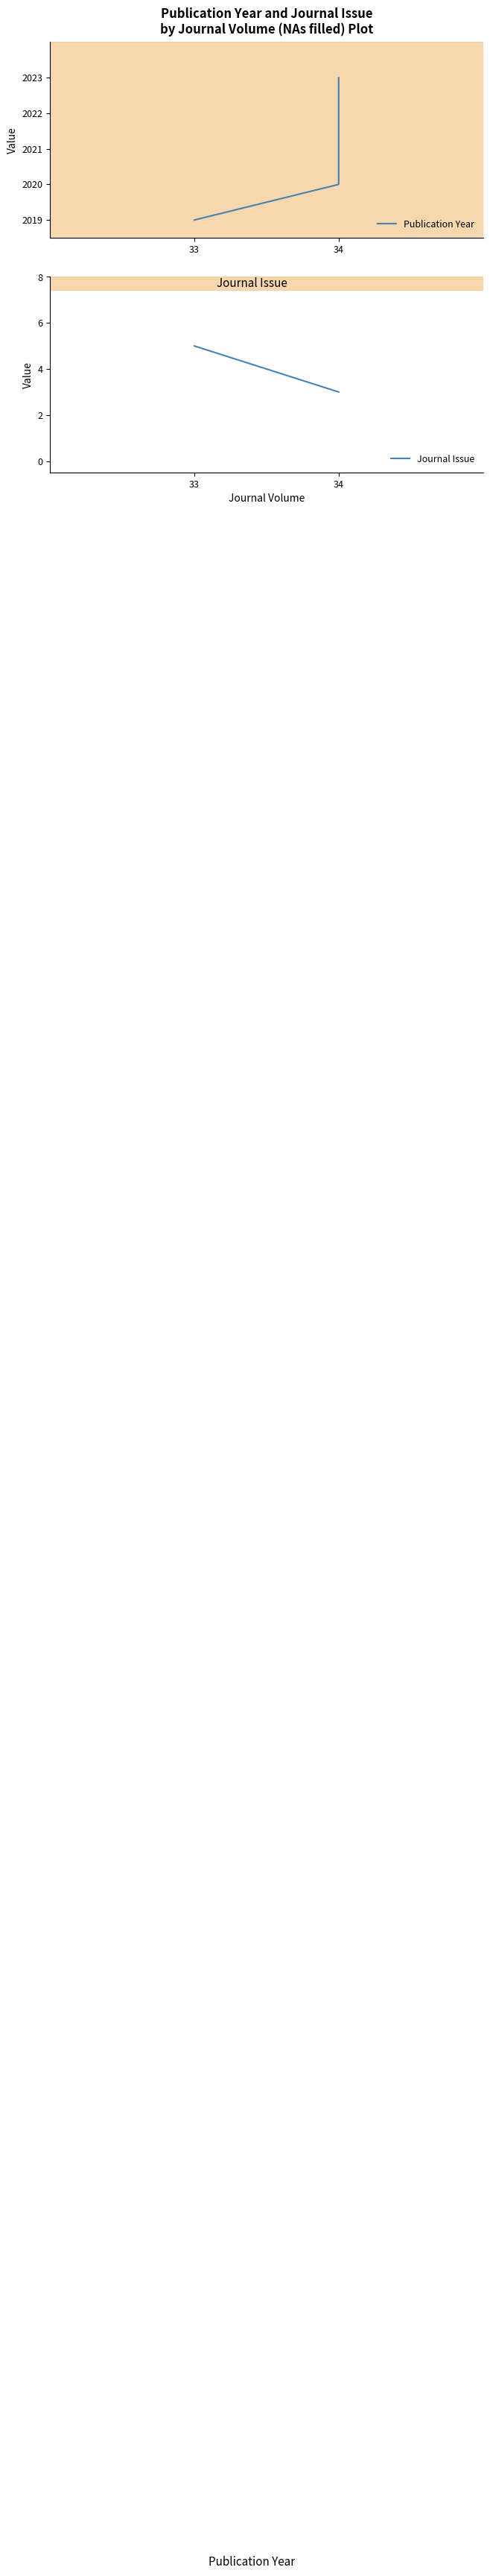

True or false: Journal Issue and Publication Year intersect in this chart.

False